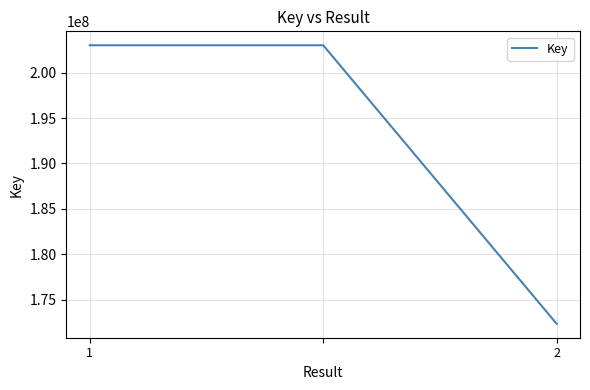

What is the difference between the maximum and minimum values?

30621458